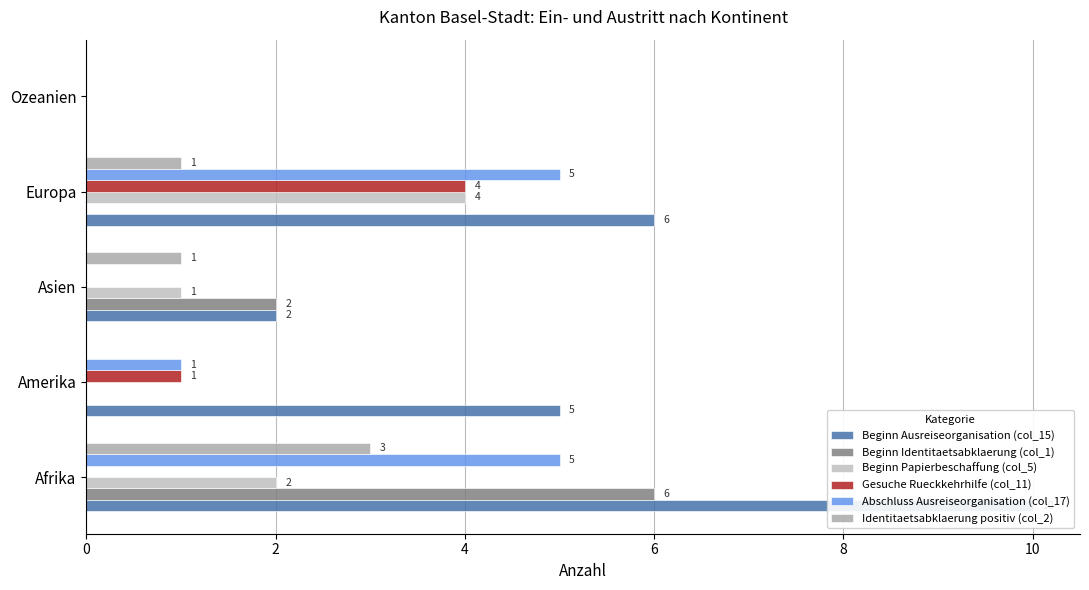

What is the sum of all Gesuche Rueckkehrhilfe (col_11) values?

5